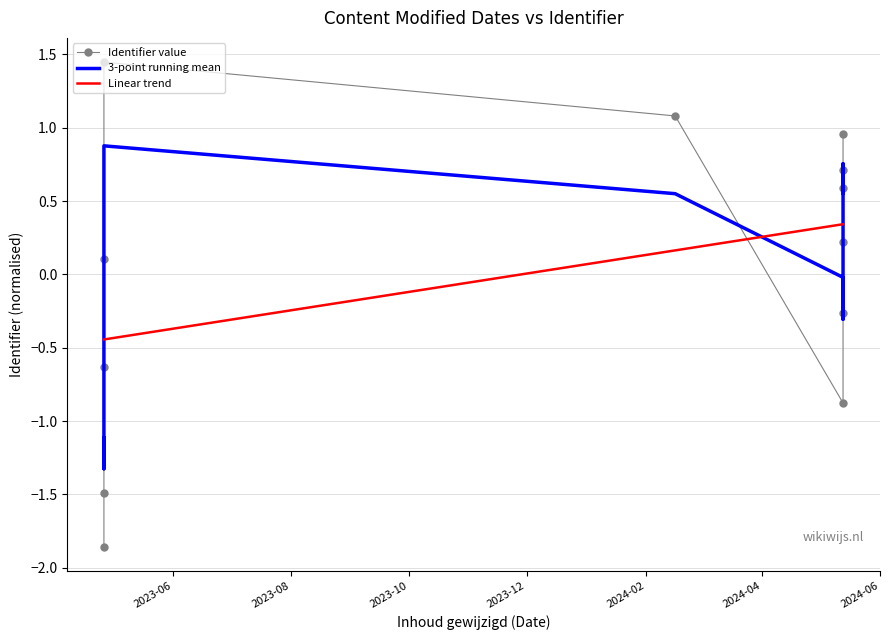

How many data points in 3-point running mean are above 0?

7